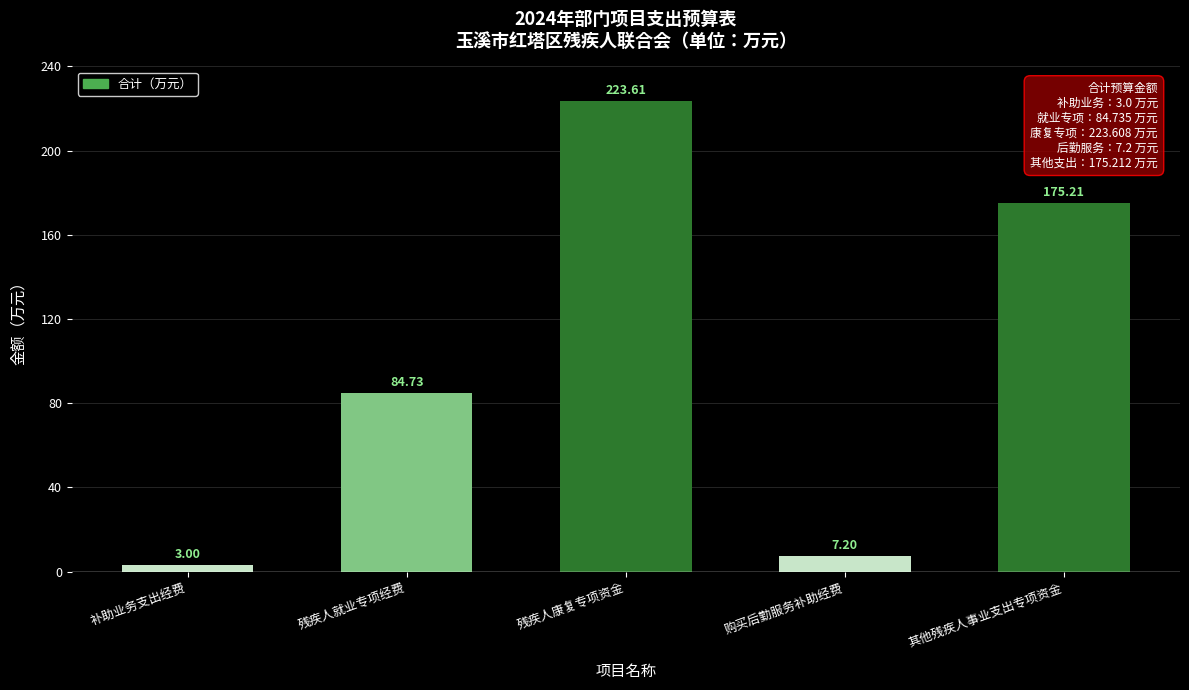

What is the difference between the values at 残疾人康复专项资金 and 购买后勤服务补助经费?

216.4